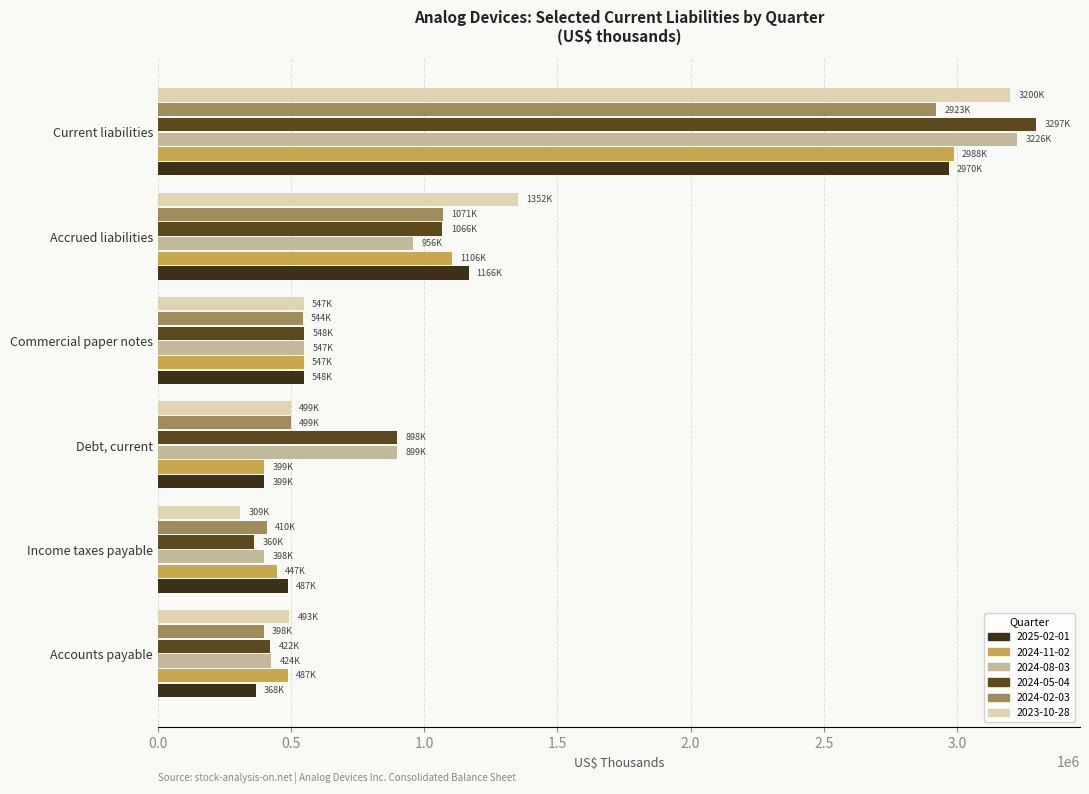

What is the total value across all series at Income taxes payable?

2413192